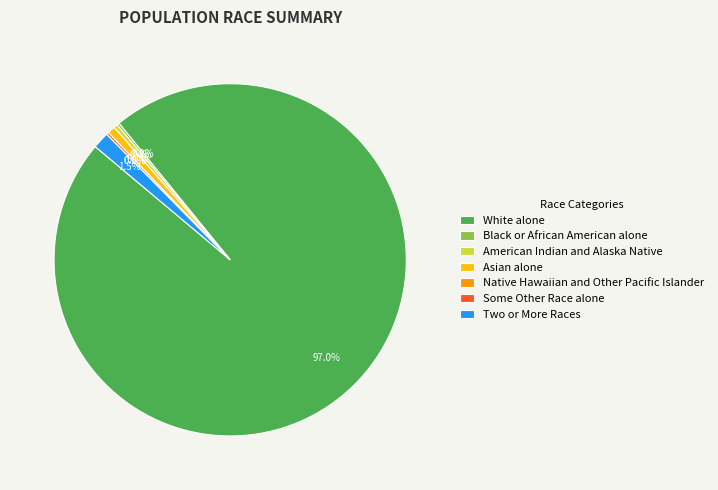

True or false: Asian alone accounts for 9% of the total.

False